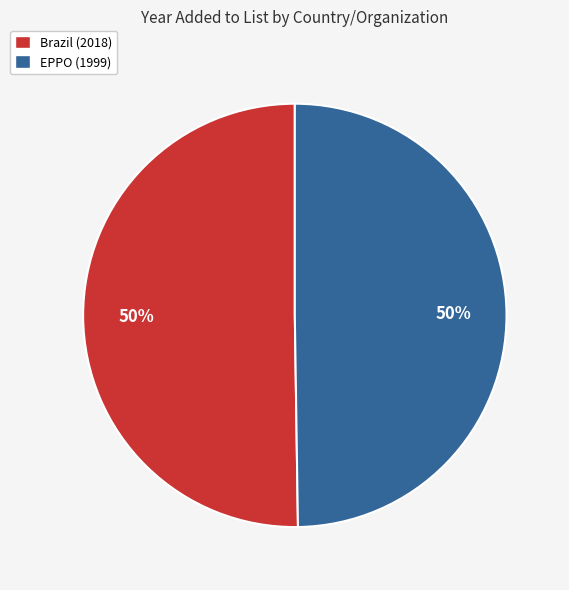

How many segments does this pie chart have?

2